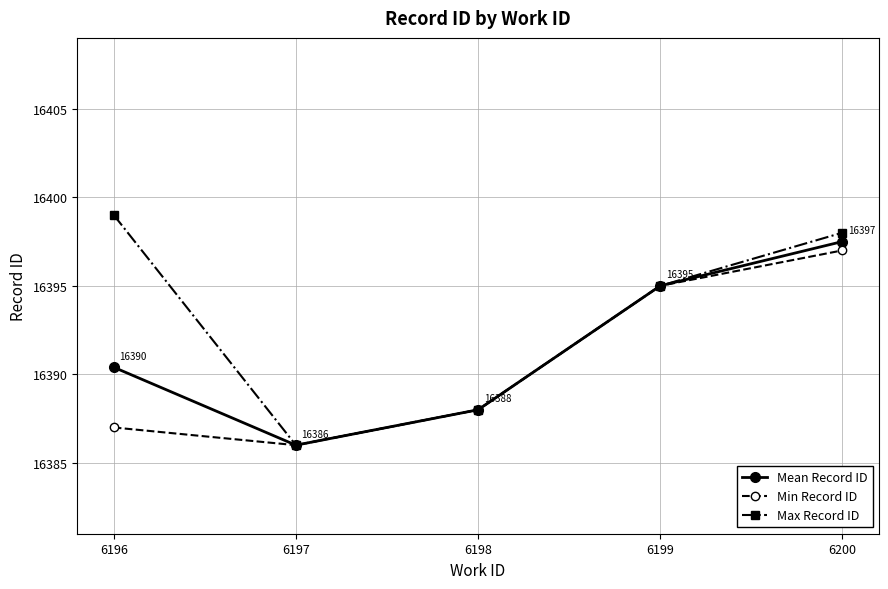

Does the chart have visible grid lines?

Yes